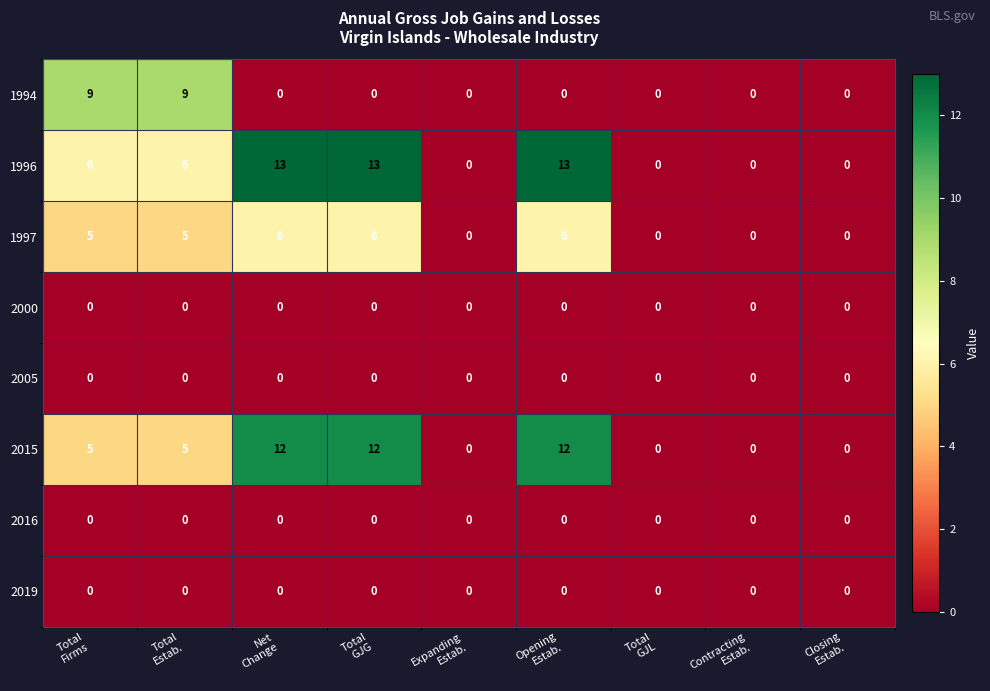

At how many categories does at least one series exceed 3?

5